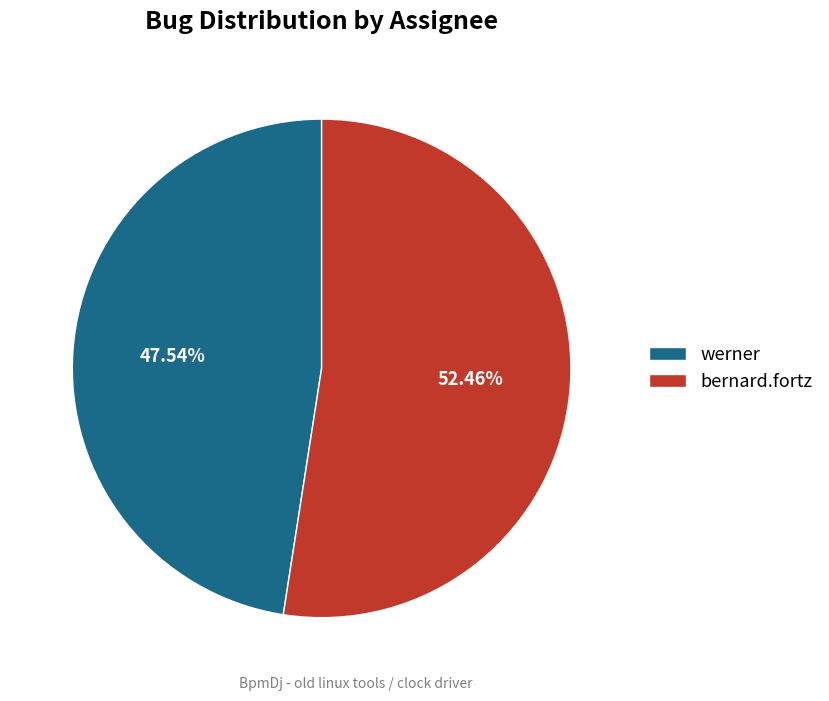

How many slices are in this pie chart?

2